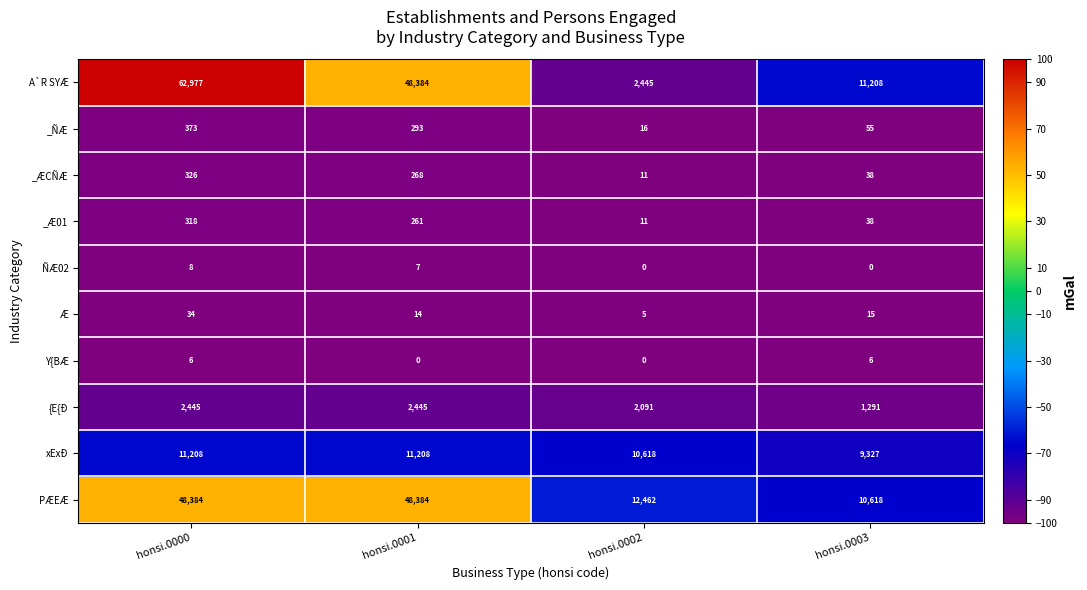

What is the lowest value of the {E{Ð series?

1291